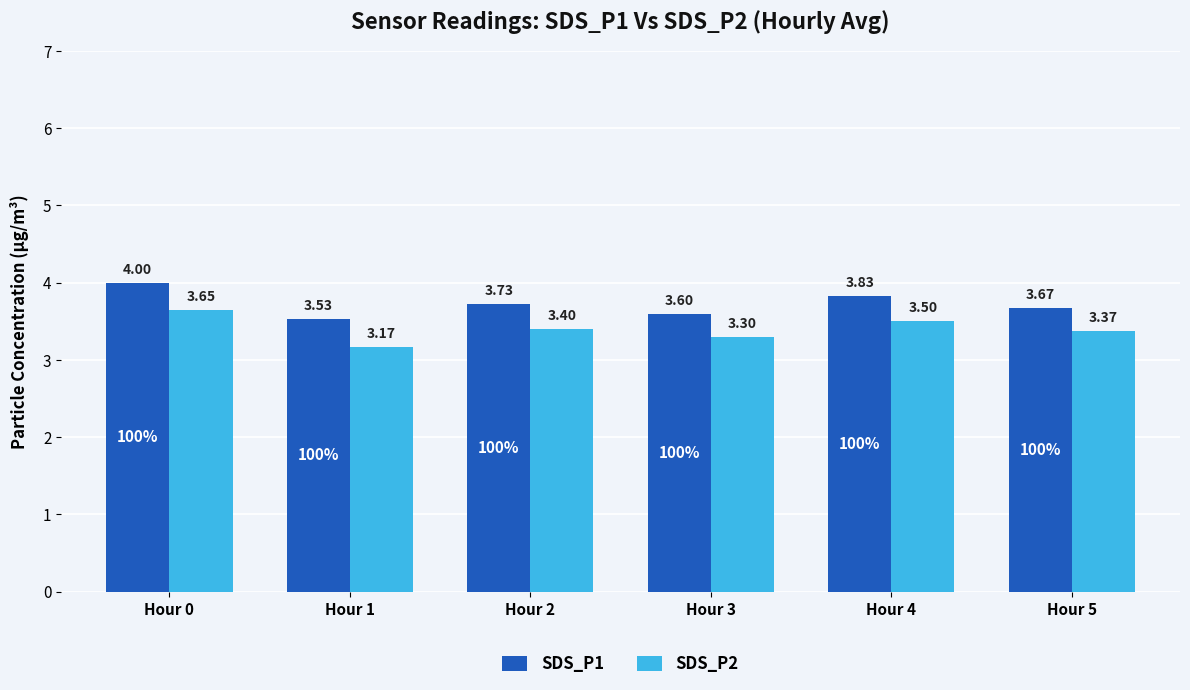

What is the sum of all SDS_P1 values?

22.4